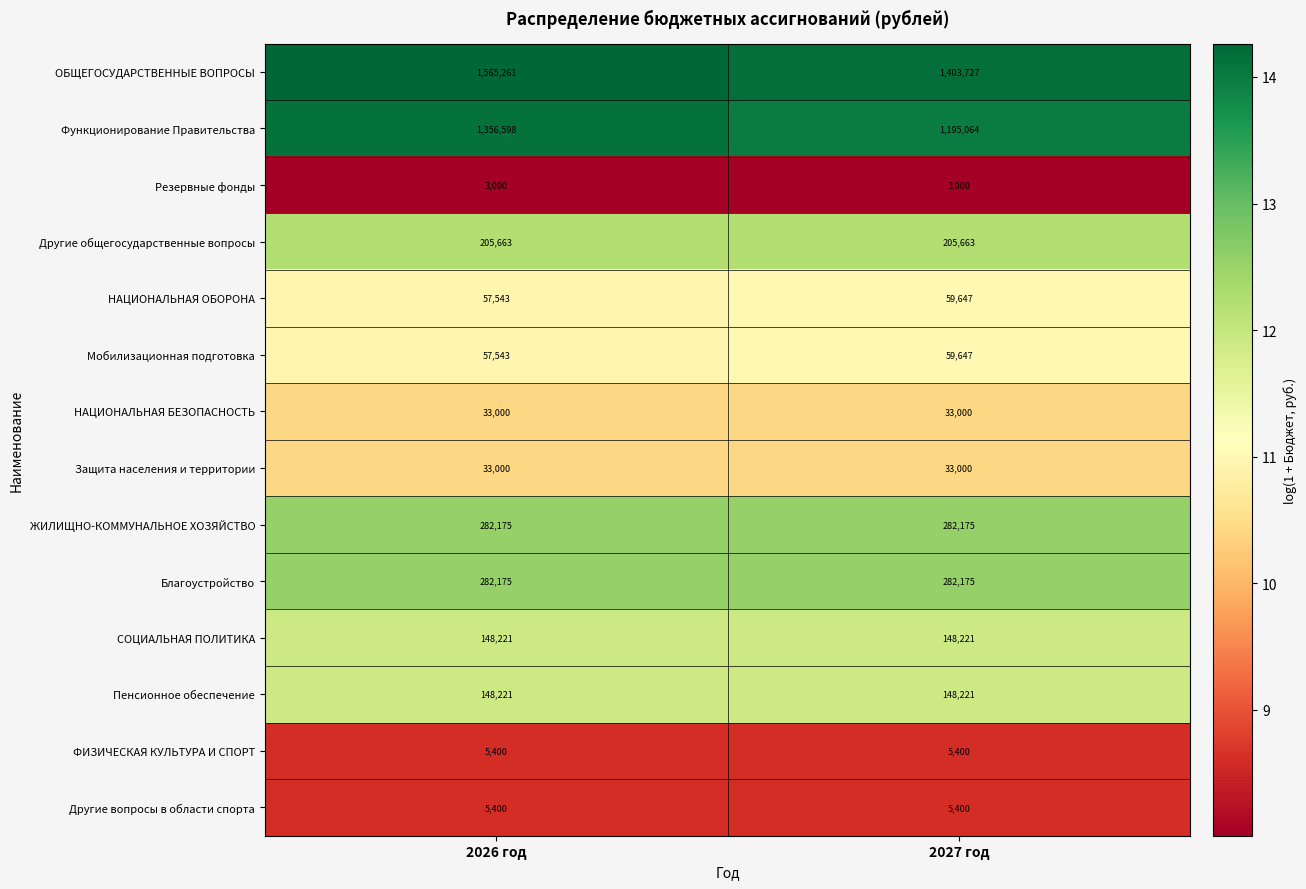

At which category is the sum across all series the highest?

2026 год